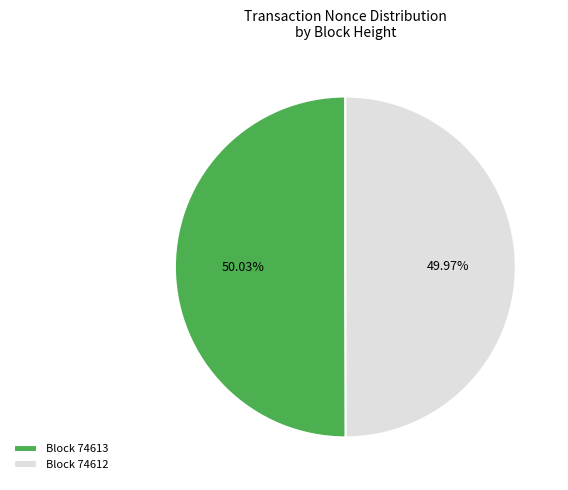

Is the sum of Block 74613 and Block 74612 greater than half?

Yes